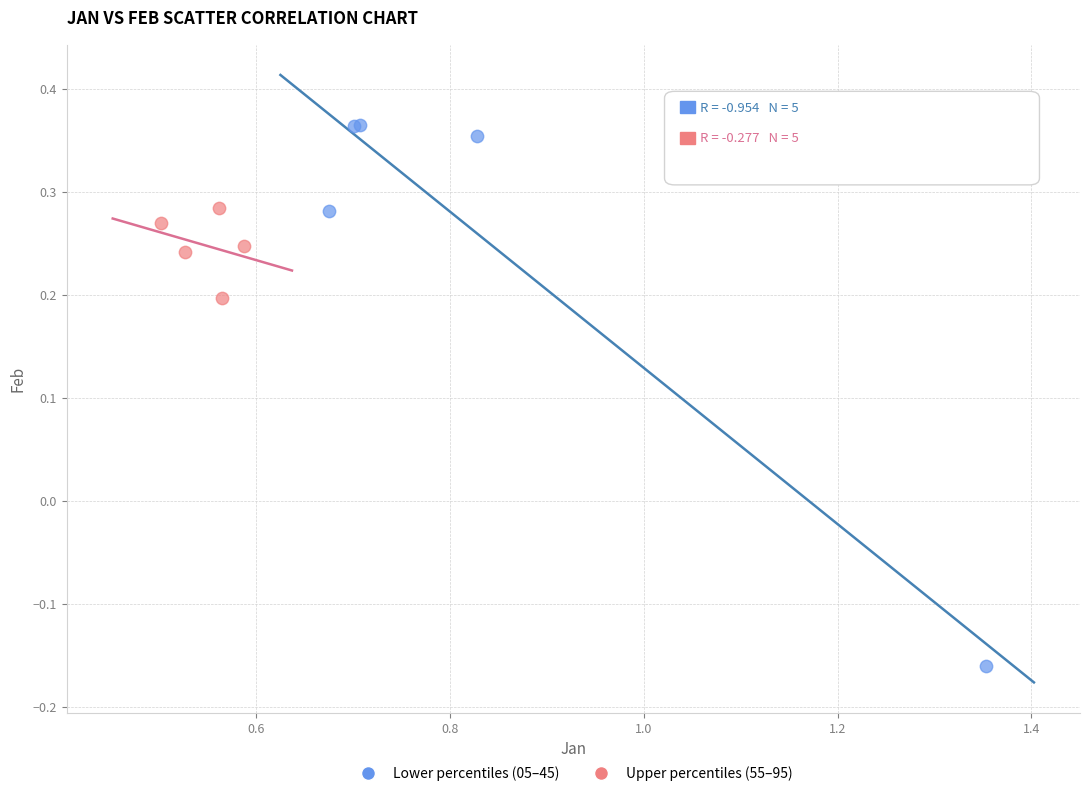

Which series reaches the maximum Y coordinate?

Lower percentiles (05–45)